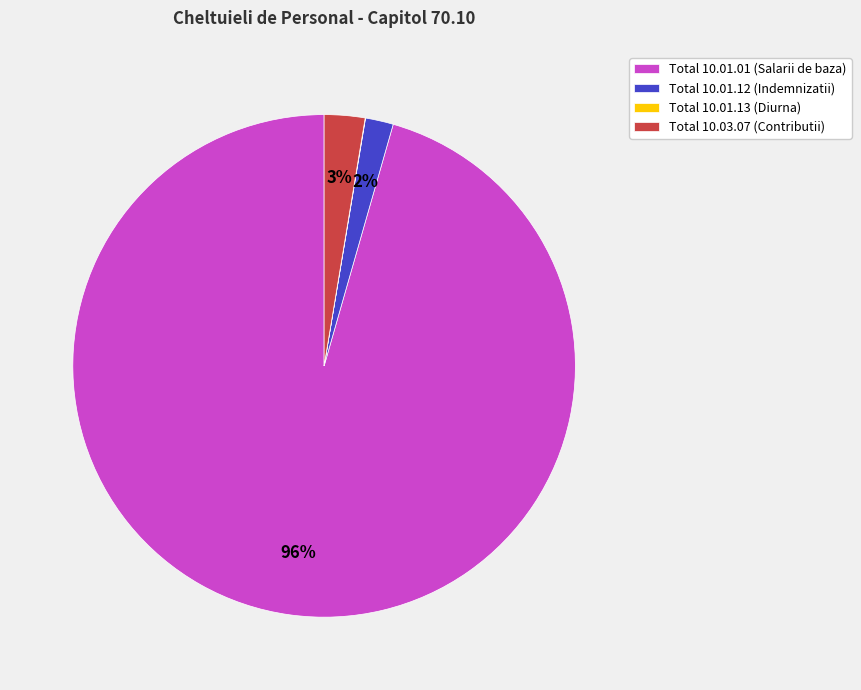

To the nearest percent, what is the average slice percentage?

25%